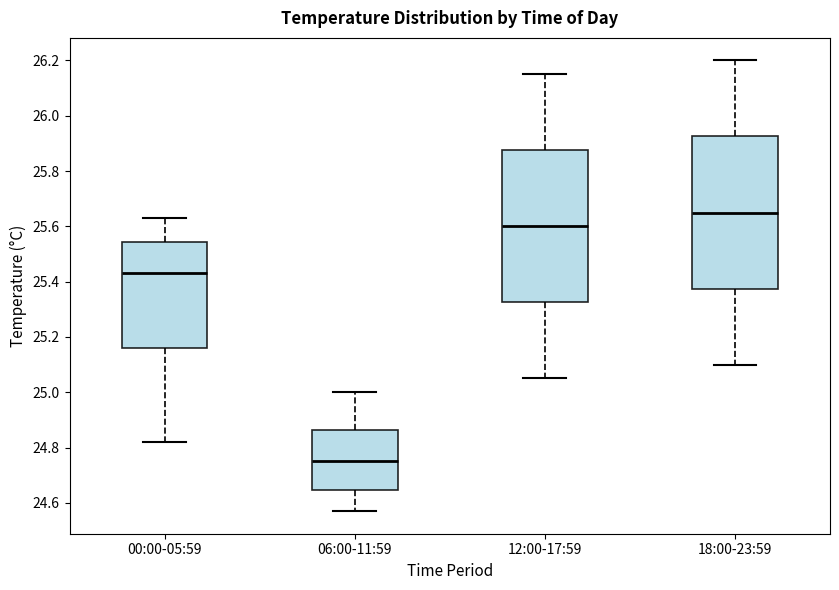

Reading left to right, read every box against the y-axis: the position of its median line, the range the box covers, and the ends of its whiskers. The values are not printed on the chart, so give them approximately, as read against the axis.

00:00-05:59: median 25.44, box 25.16 to 25.54, whiskers 24.82 to 25.64
06:00-11:59: median 24.76, box 24.64 to 24.86, whiskers 24.58 to 25.00
12:00-17:59: median 25.60, box 25.32 to 25.88, whiskers 25.06 to 26.16
18:00-23:59: median 25.66, box 25.38 to 25.92, whiskers 25.10 to 26.20